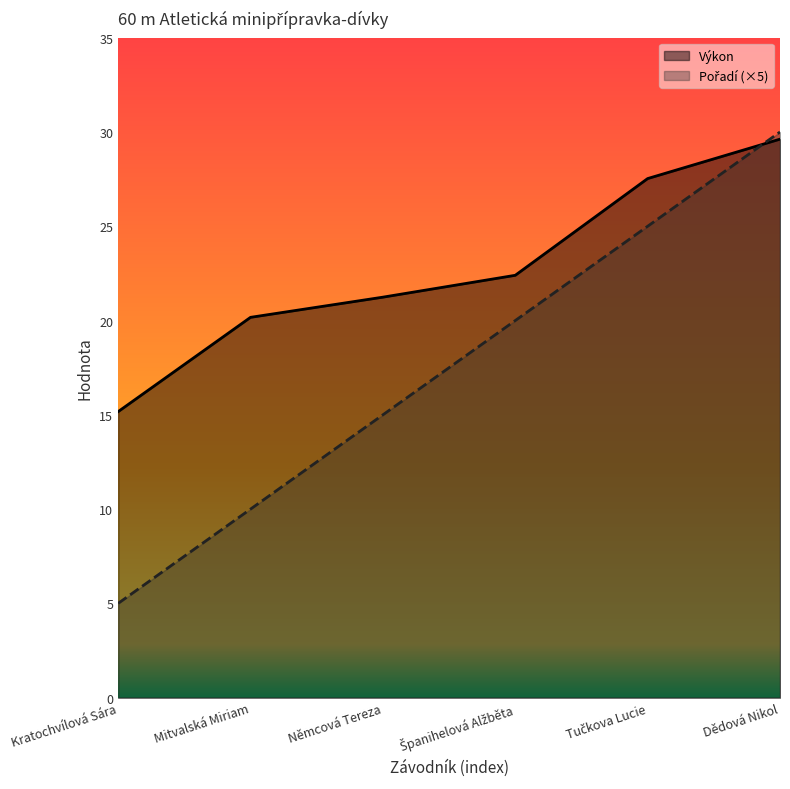

Is the value of Výkon at Němcová Tereza greater than the value of Pořadí at Španihelová Alžběta?

Yes